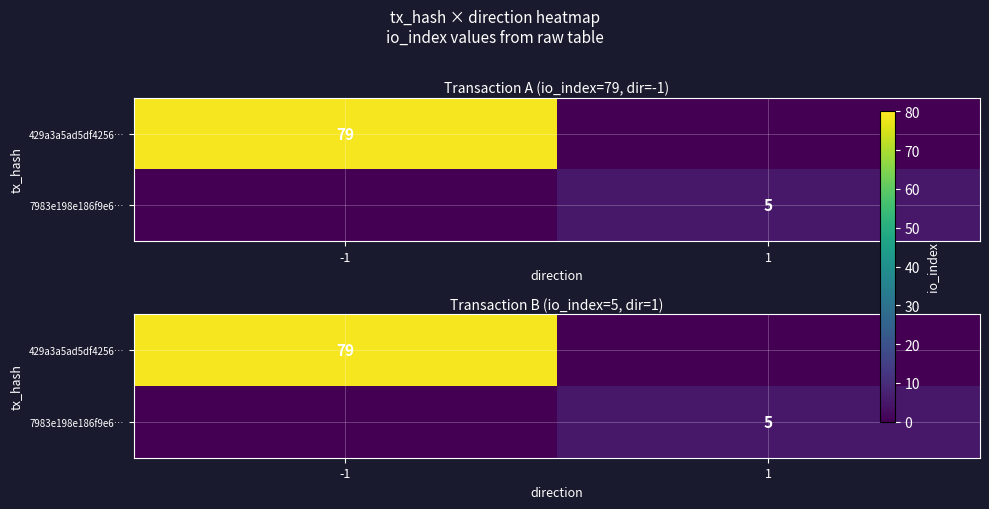

Is the value of 7983e198e186f9e6… at -1 greater than the value of 429a3a5ad5df4256… at 1?

No